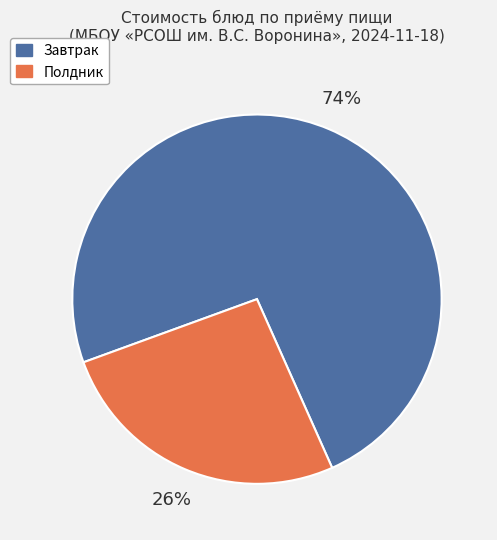

To the nearest percent, what is the average slice percentage?

50%